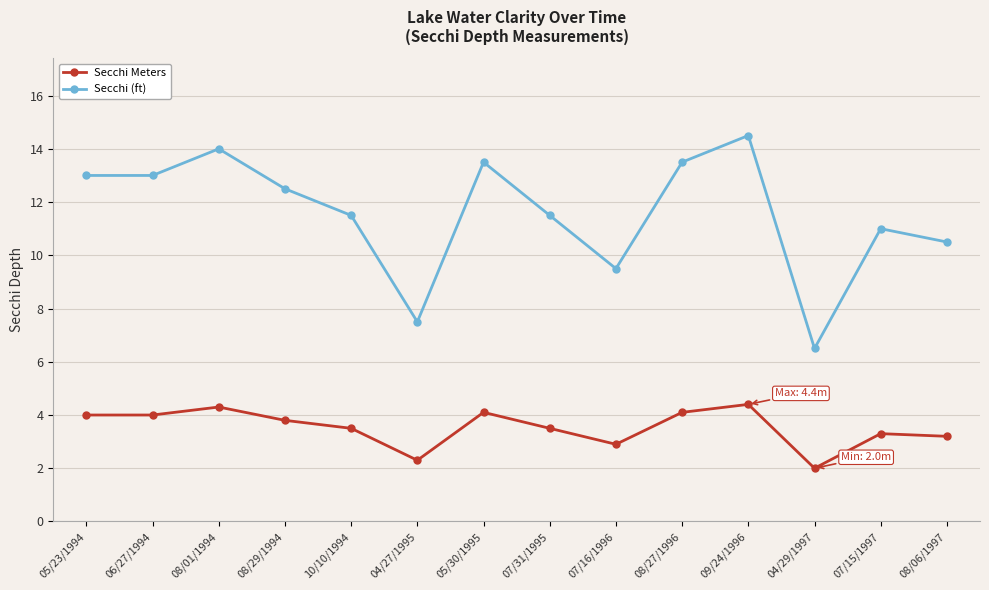

Reading right to left, what are all the values shown in this chart?

Secchi Meters: 08/06/1997=3.2	07/15/1997=3.3	04/29/1997=2.0	09/24/1996=4.4	08/27/1996=4.1	07/16/1996=2.9	07/31/1995=3.5	05/30/1995=4.1	04/27/1995=2.3	10/10/1994=3.5	08/29/1994=3.8	08/01/1994=4.3	06/27/1994=4.0	05/23/1994=4.0
Secchi (ft): 08/06/1997=10.5	07/15/1997=11.0	04/29/1997=6.5	09/24/1996=14.5	08/27/1996=13.5	07/16/1996=9.5	07/31/1995=11.5	05/30/1995=13.5	04/27/1995=7.5	10/10/1994=11.5	08/29/1994=12.5	08/01/1994=14.0	06/27/1994=13.0	05/23/1994=13.0